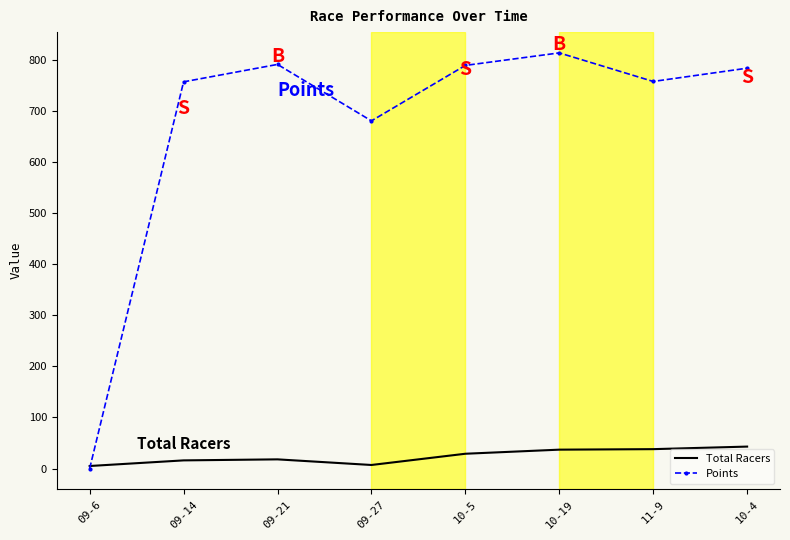

What is the difference between the Points values at 09-27 and 10-19?

133.1